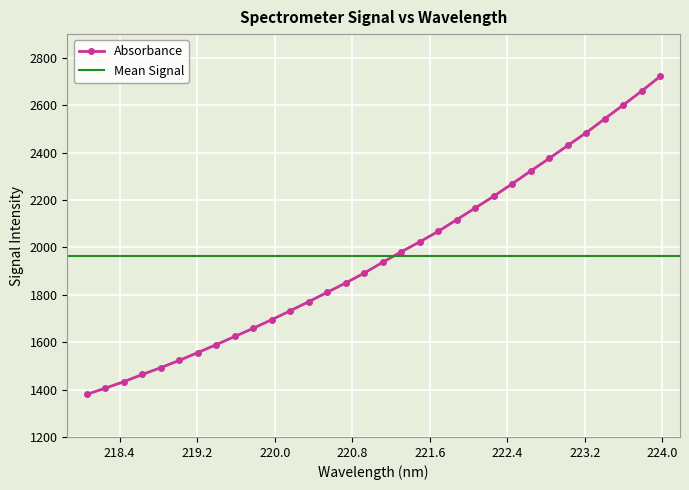

Is this an area chart (filled region under the line)?

No